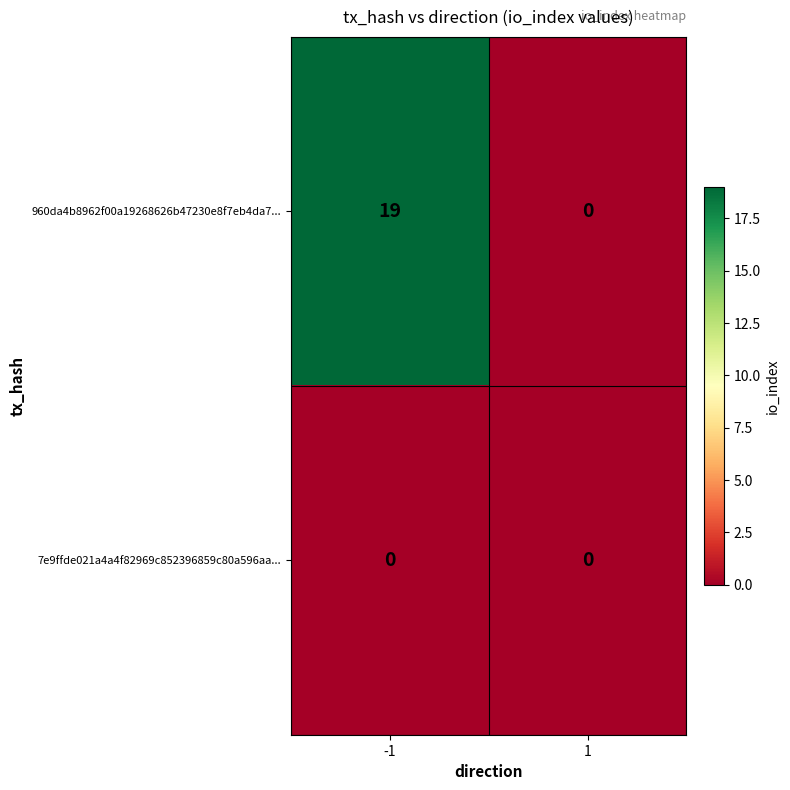

Reading left to right, list all the values displayed in this chart.

960da4b8962f00a19268626b47230e8f7eb4da7...: 19	0
7e9ffde021a4a4f82969c852396859c80a596aa...: 0	0